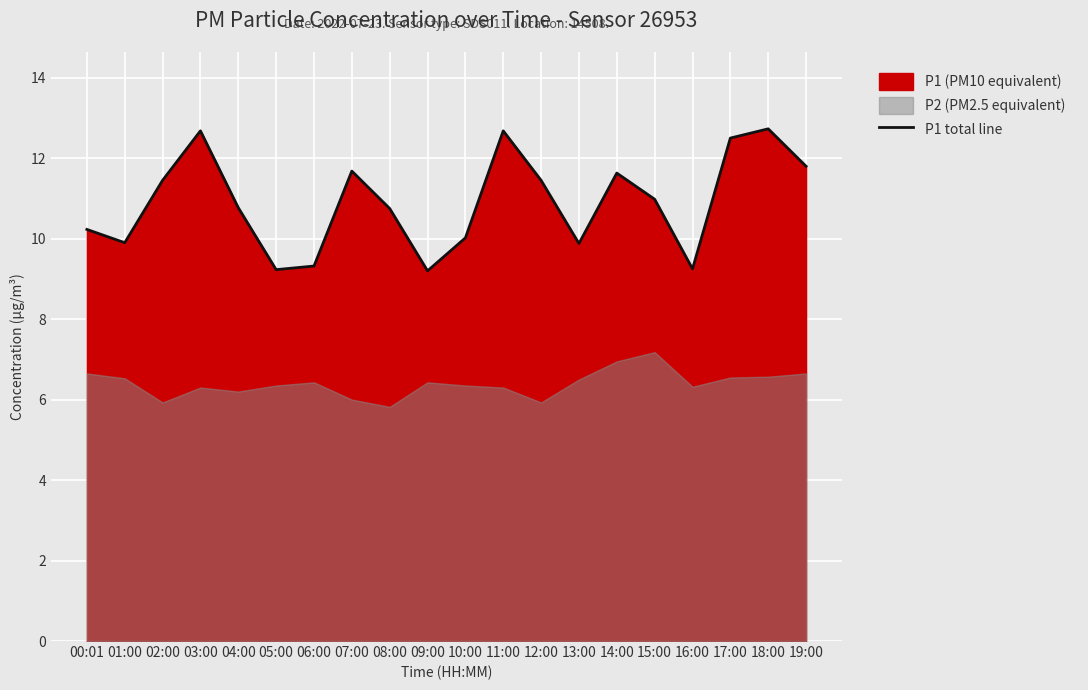

Where is the first local maximum?

03:00